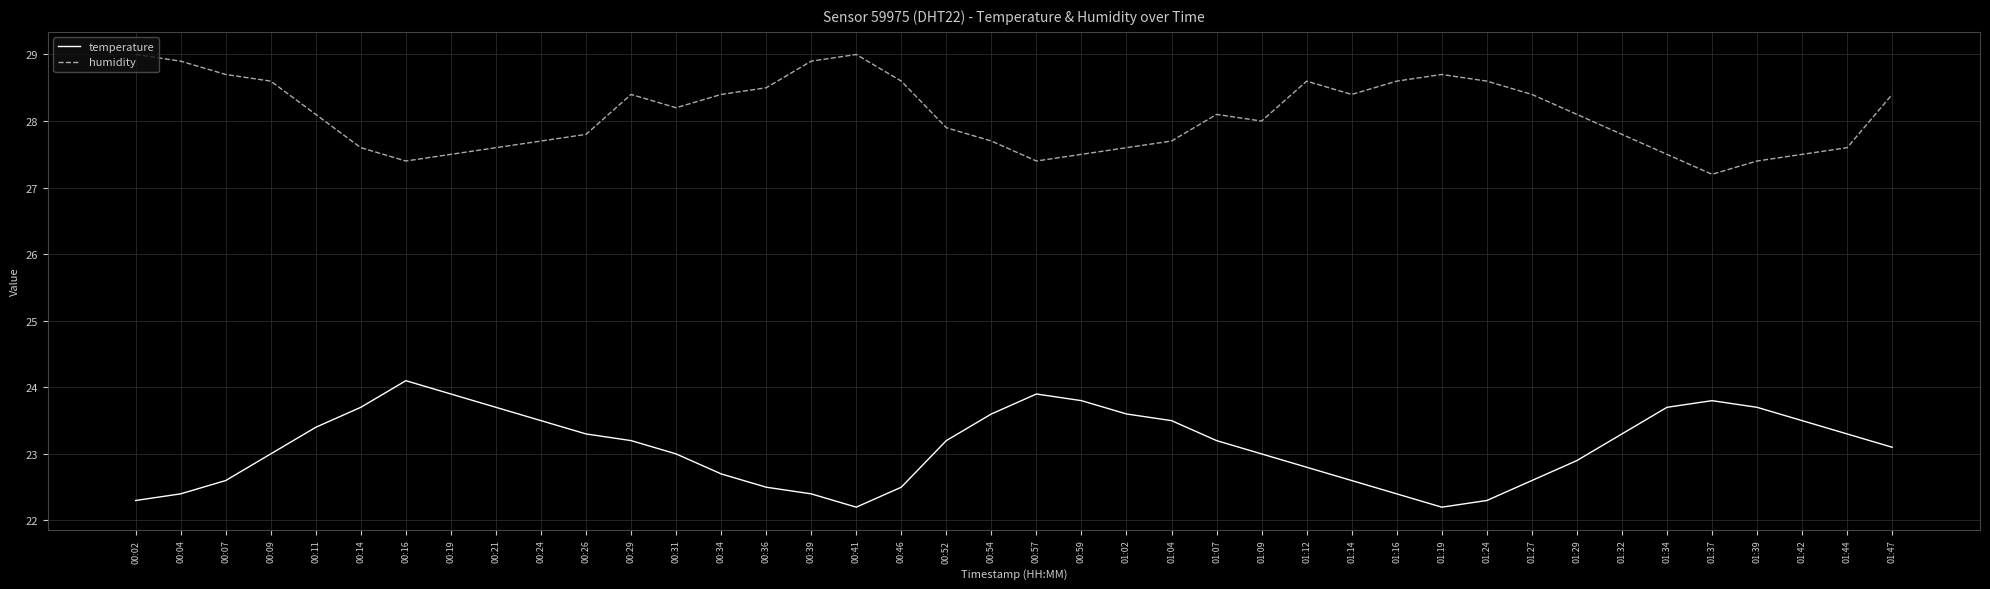

The temperature series shows 8.1 at 00:46. True or false?

False